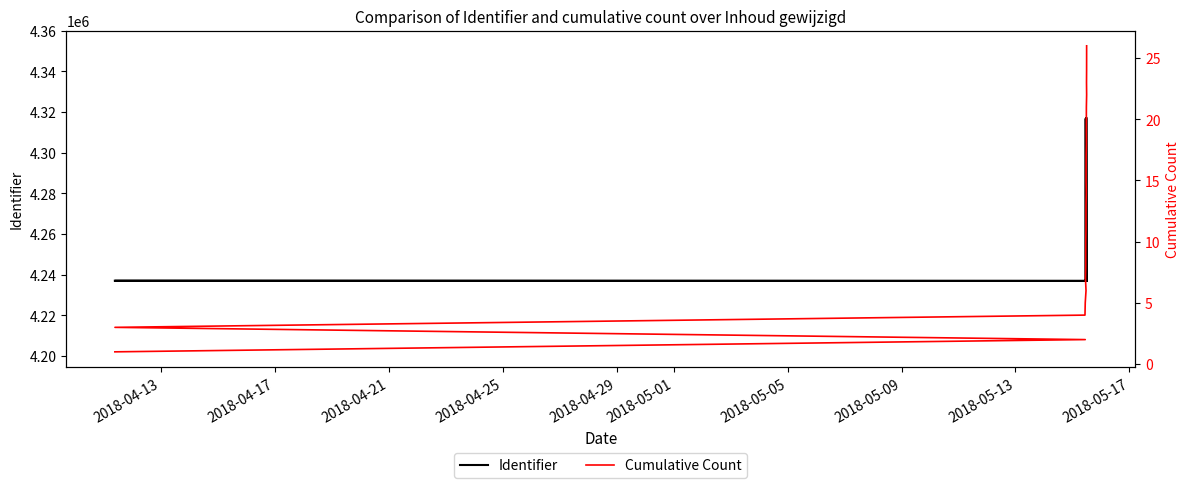

Which series has the largest total across all categories?

Identifier